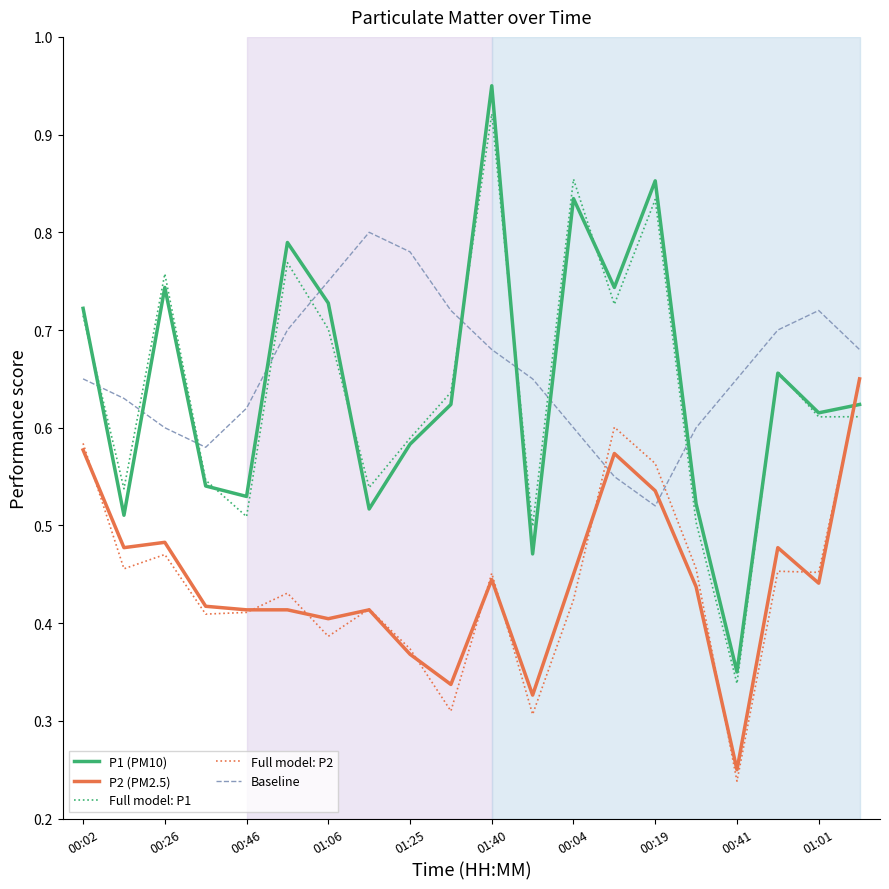

True or false: P1 (PM10) and P2 (PM2.5) cross at least once.

True